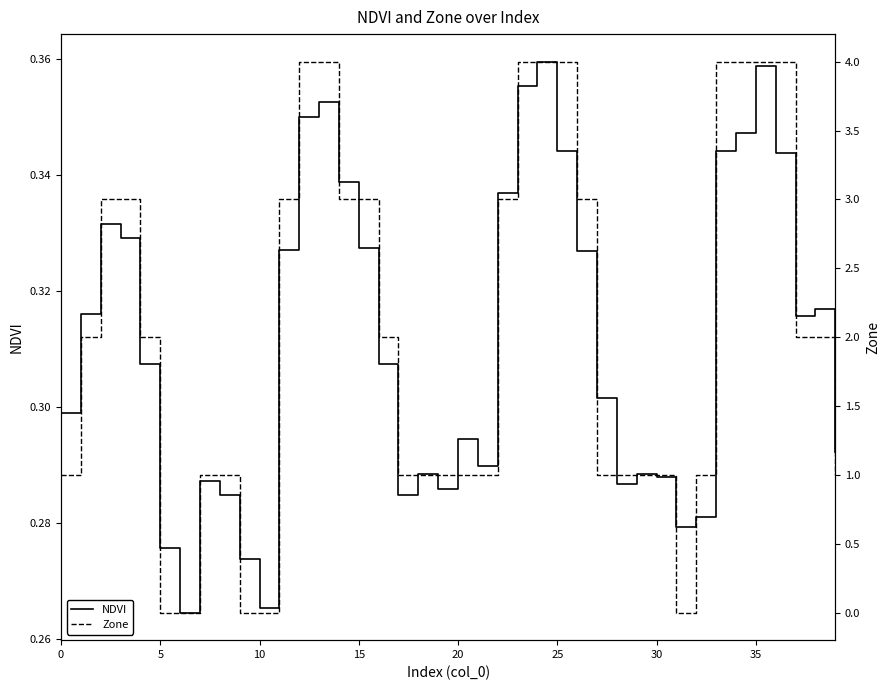

How many distinct data groups are displayed?

2